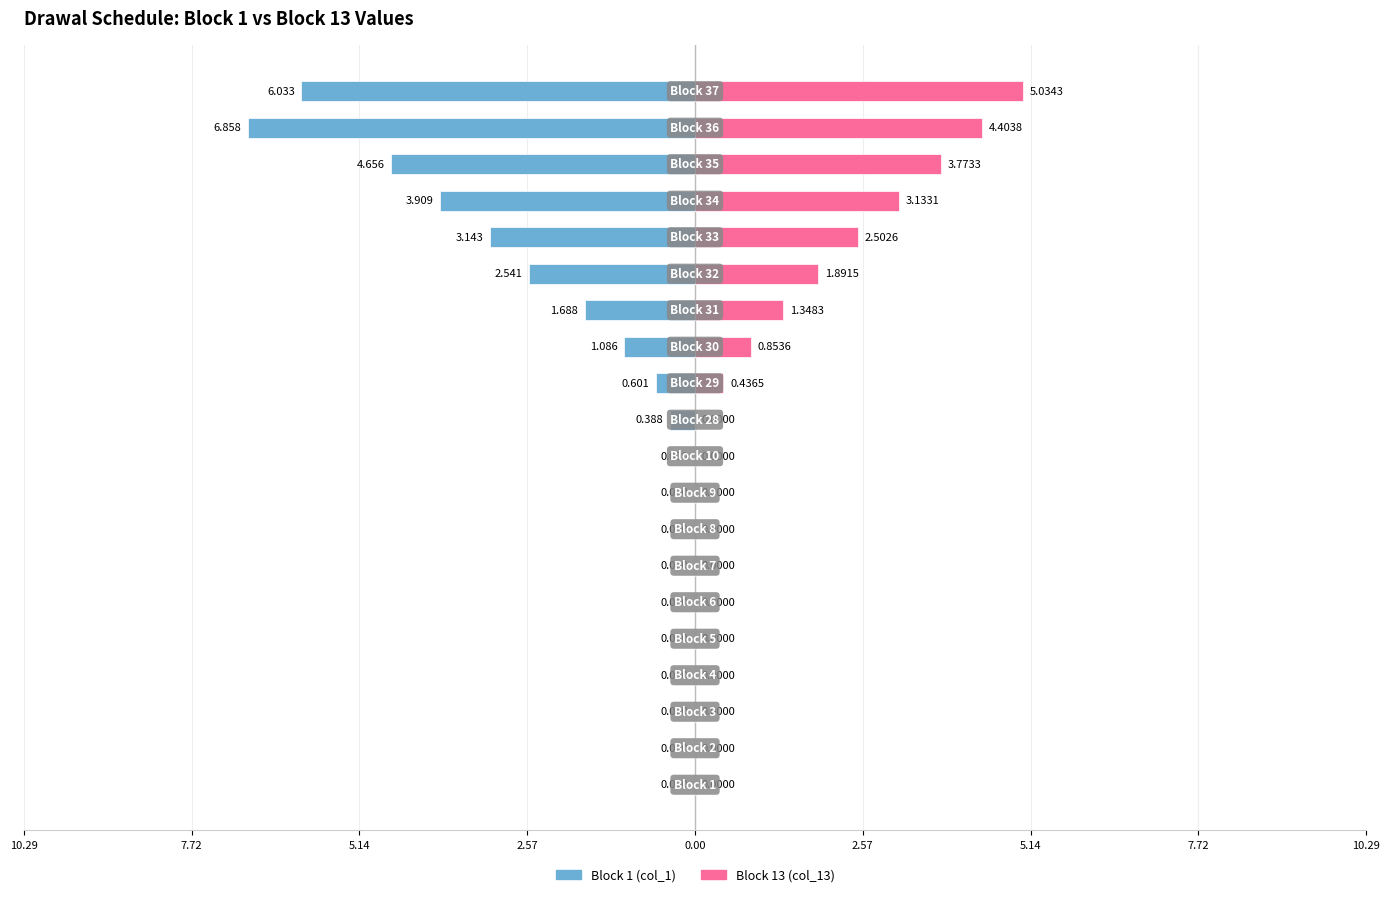

Is it true that Block 1 (col_1) equals 3.7 at 10.29?

False